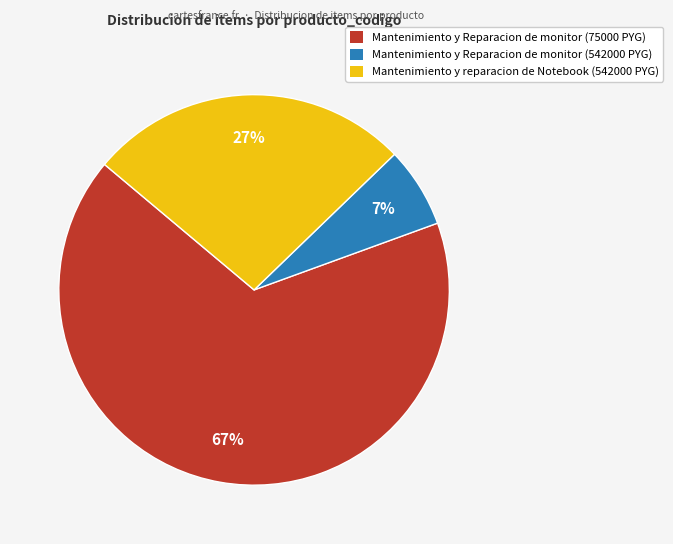

Rank the categories by value from lowest to highest.

Mantenimiento y Reparacion de monitor (542000 PYG), Mantenimiento y reparacion de Notebook (542000 PYG), Mantenimiento y Reparacion de monitor (75000 PYG)